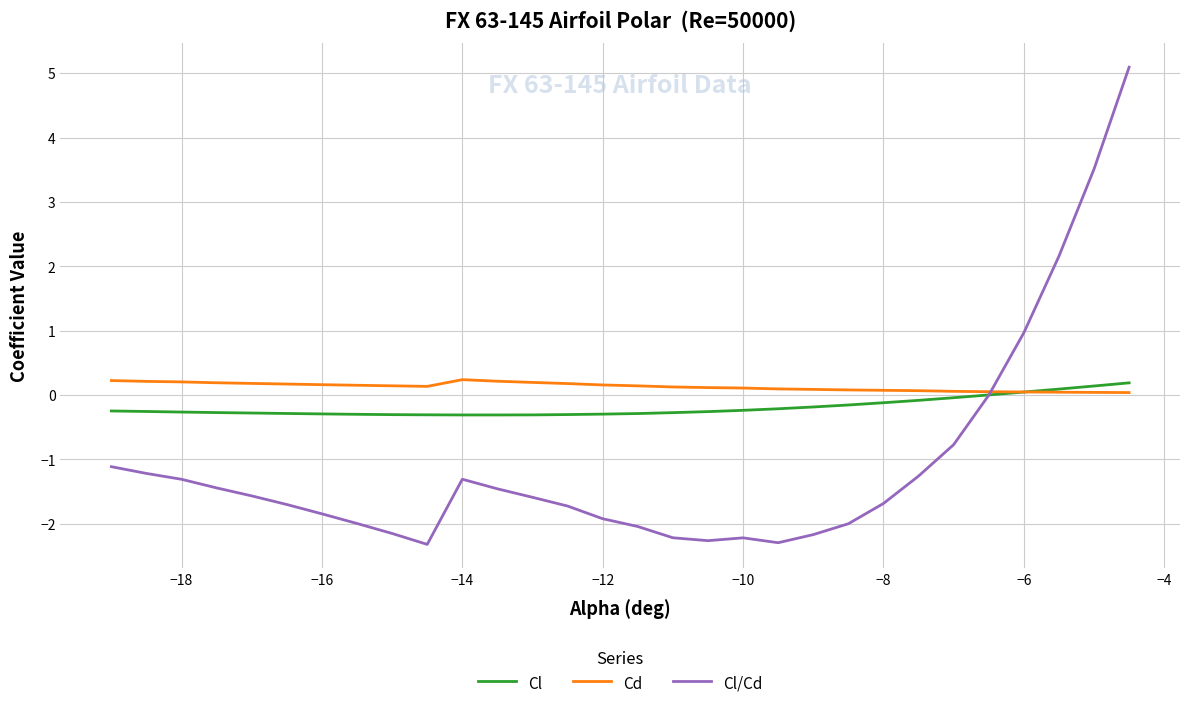

After their last crossing, which series has the higher values: Cl/Cd or Cl?

Cl/Cd